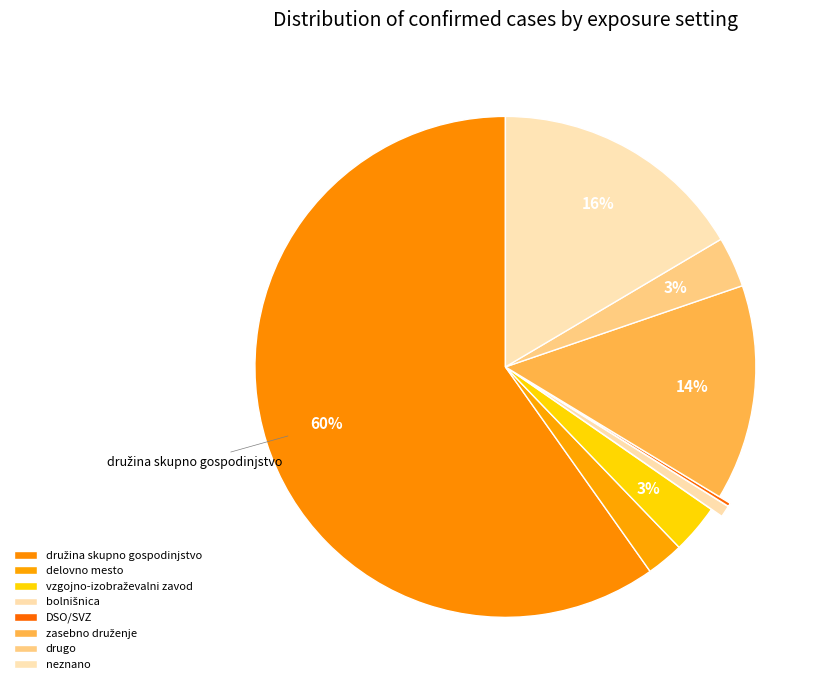

Do družina skupno gospodinjstvo and zasebno druženje together represent more than half of the pie?

Yes